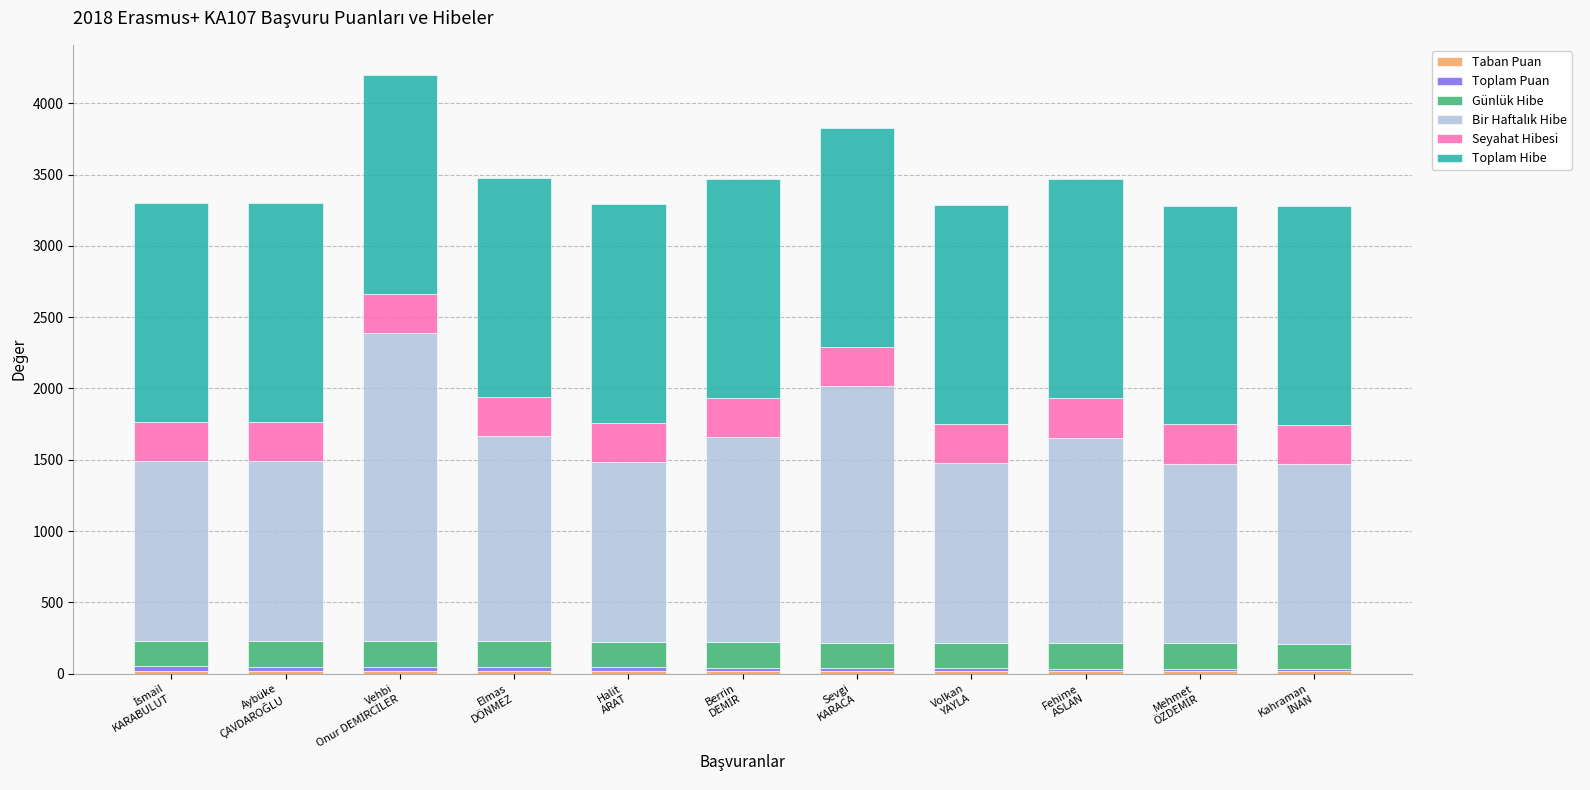

Rank the series by their maximum value, from highest to lowest.

Bir Haftalık Hibe, Toplam Hibe, Seyahat Hibesi, Günlük Hibe, Toplam Puan, Taban Puan